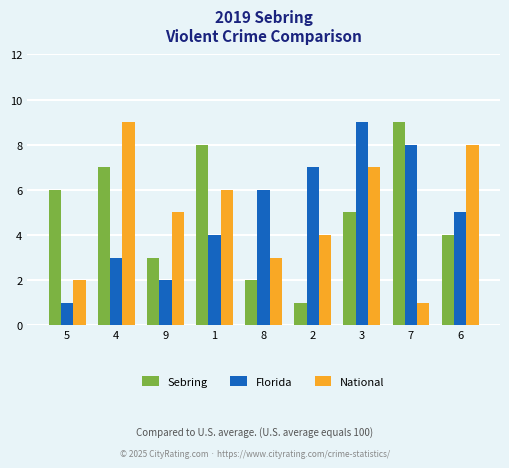

List the labels in order of Sebring value, smallest first.

2, 8, 9, 6, 3, 5, 4, 1, 7